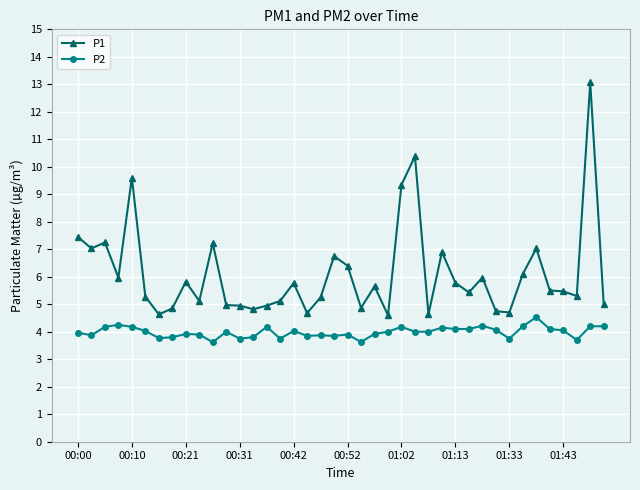

Which series has the largest total across all categories?

P1